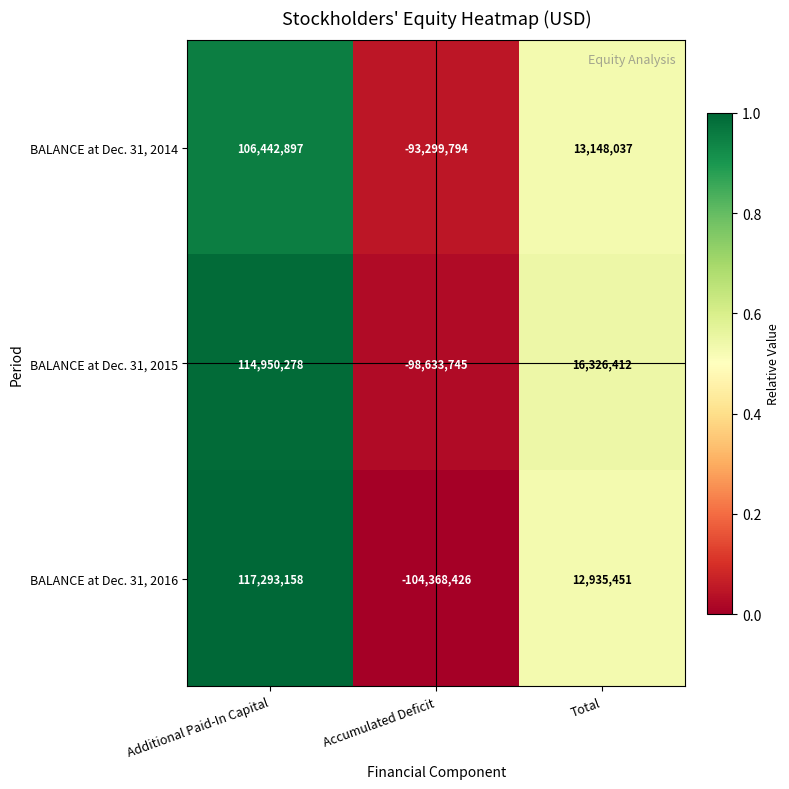

The BALANCE at Dec. 31, 2014 series shows 21667899 at Total. True or false?

False